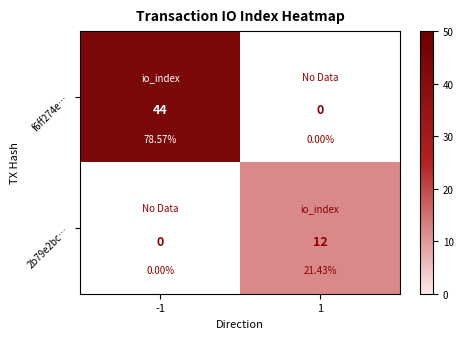

What is the greatest value displayed?

44.0